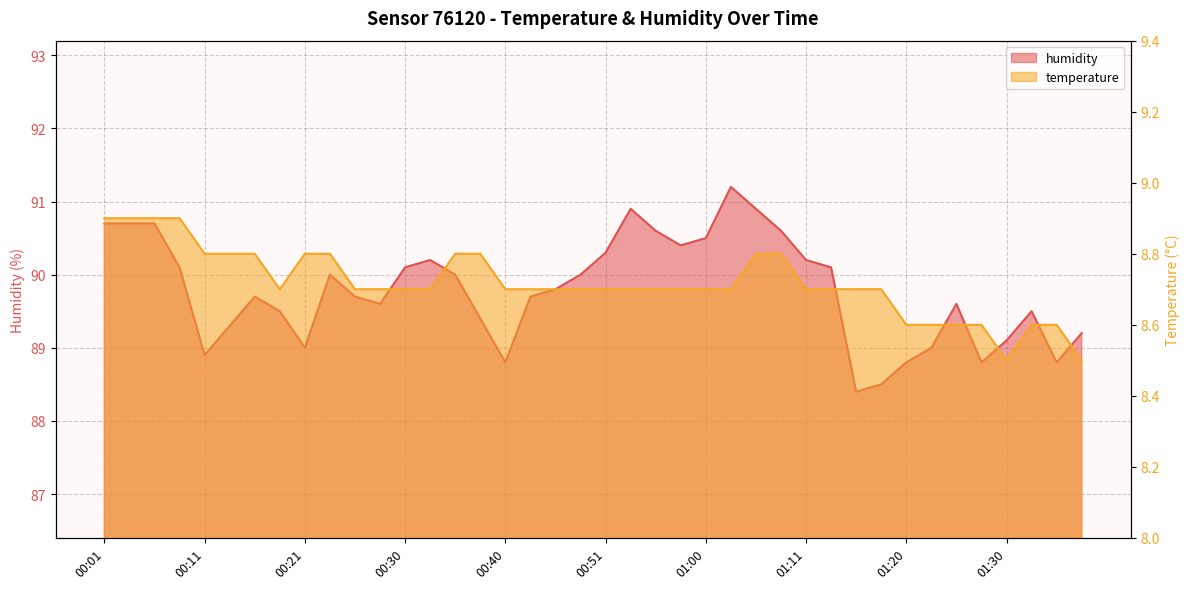

At which label does humidity first exceed 89?

00:01